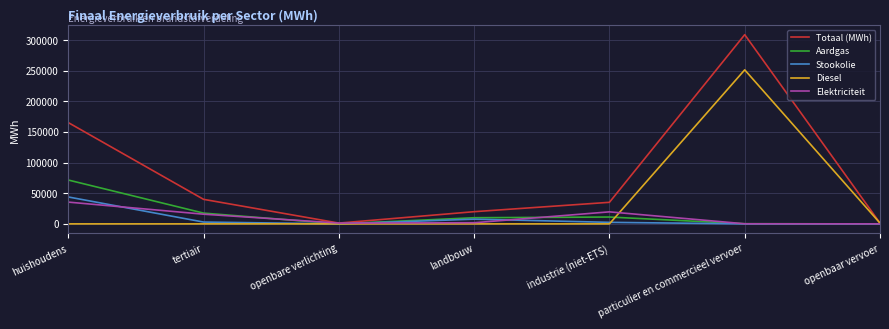

The Stookolie series shows 0.0 at particulier en commercieel vervoer. True or false?

True